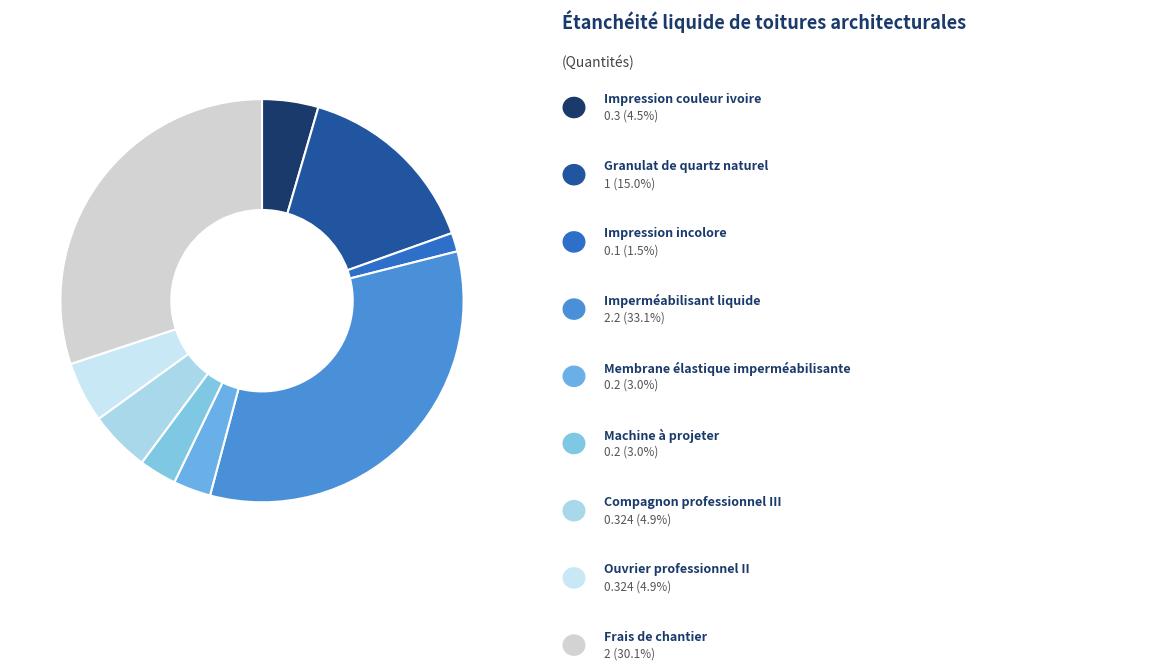

Does any single category account for the majority?

No